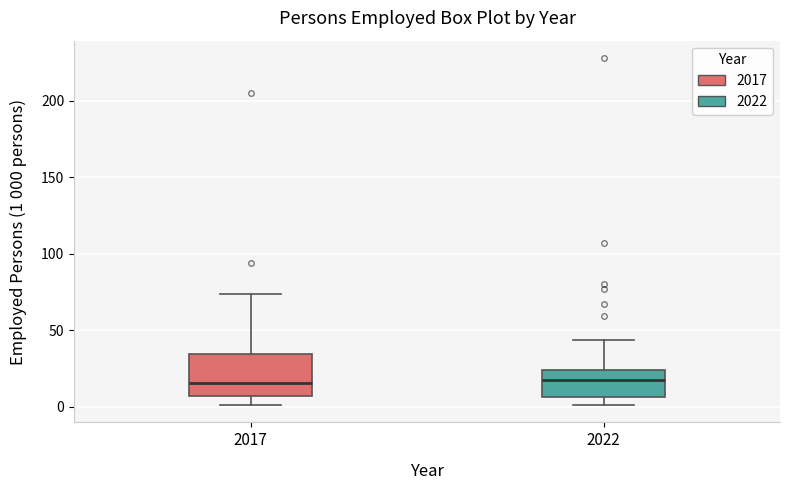

Reading left to right, read every box against the y-axis: the position of its median line, the range the box covers, and the ends of its whiskers. The values are not printed on the chart, so give them approximately, as read against the axis.

2017: median 15, box 5 to 35, whiskers 0 to 75
2022: median 15, box 5 to 25, whiskers 0 to 45